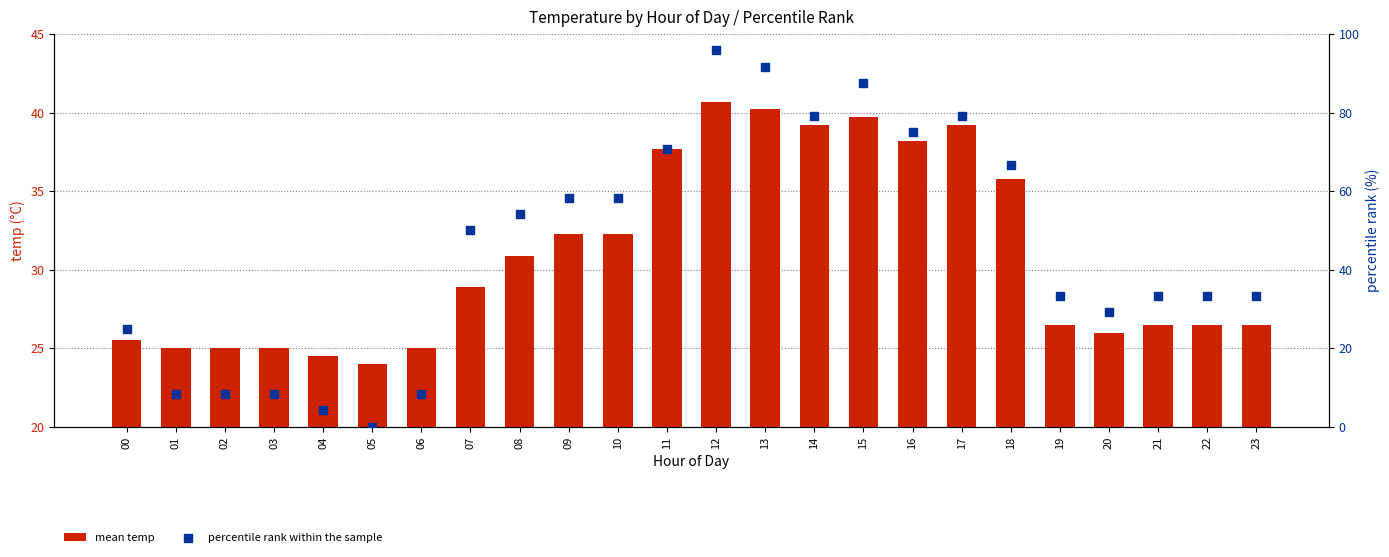

Is the value of percentile rank within the sample at 07 greater than the value of mean temp at 04?

Yes